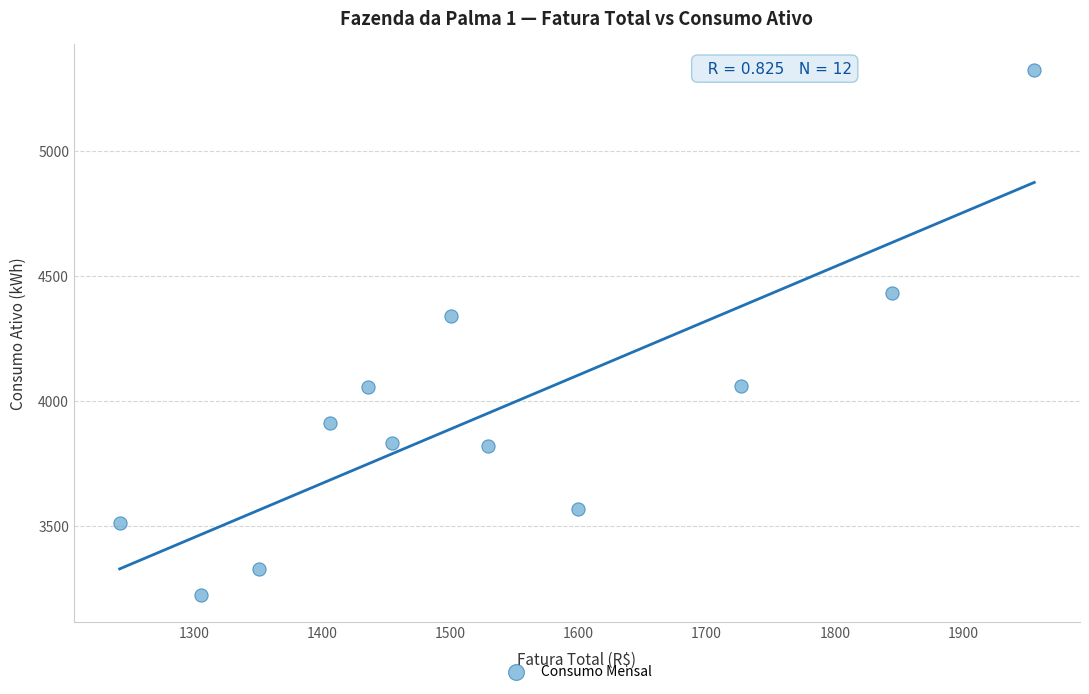

What is the range of X values (max minus min)?

713.7